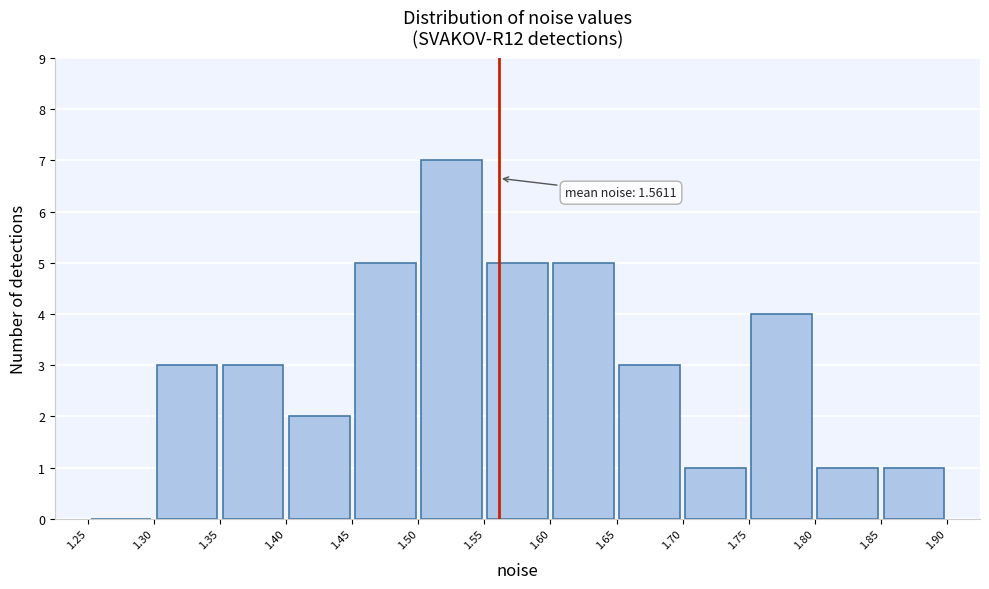

Which range on the x-axis has the tallest bar?

1.50 to 1.55